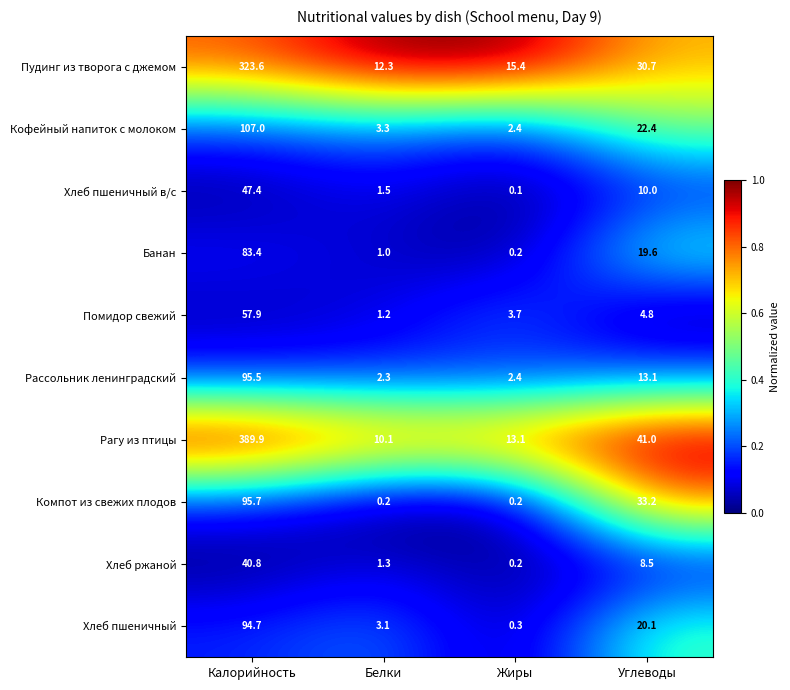

Read the Рагу из птицы value at Углеводы.

41.0